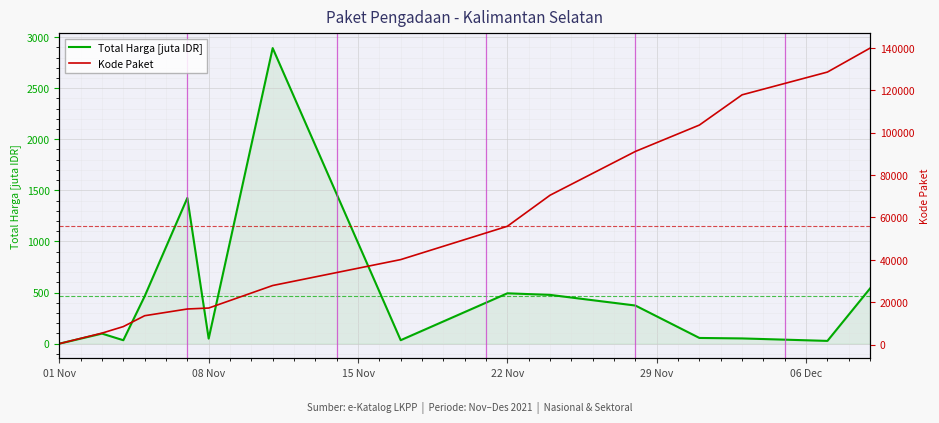

True or false: Total Harga [juta IDR] and Kode Paket intersect in this chart.

False